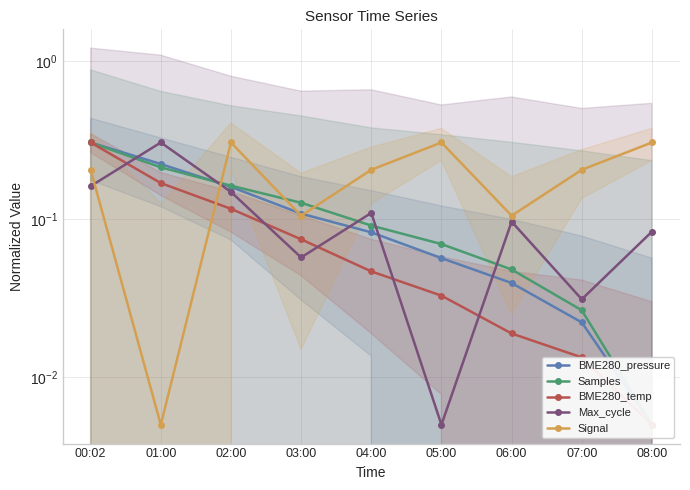

True or false: Samples has more than 0 interior local peaks.

False